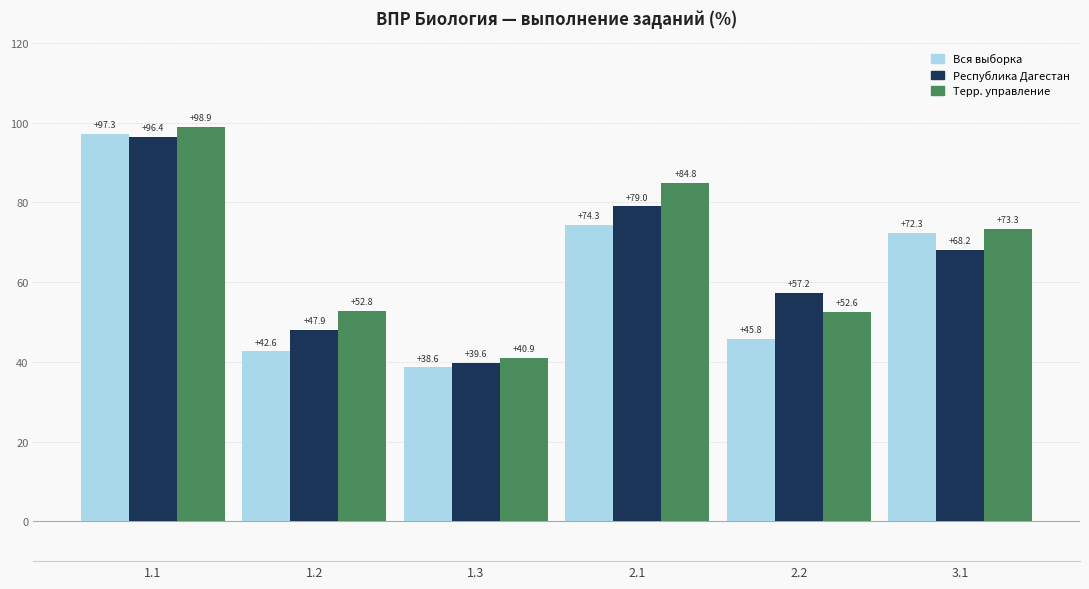

What are all the series names shown in the legend?

Вся выборка, Республика Дагестан, Терр. управление